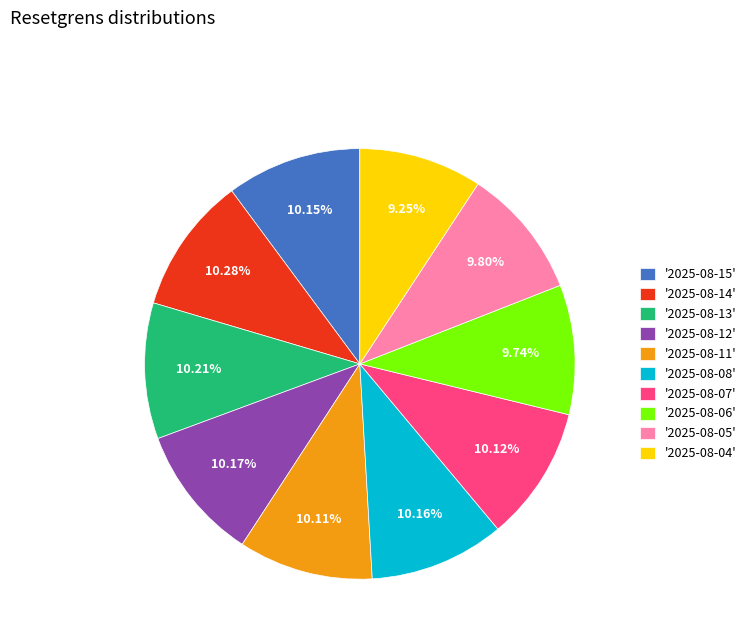

Which has a higher value, '2025-08-04' or '2025-08-05'?

'2025-08-05'